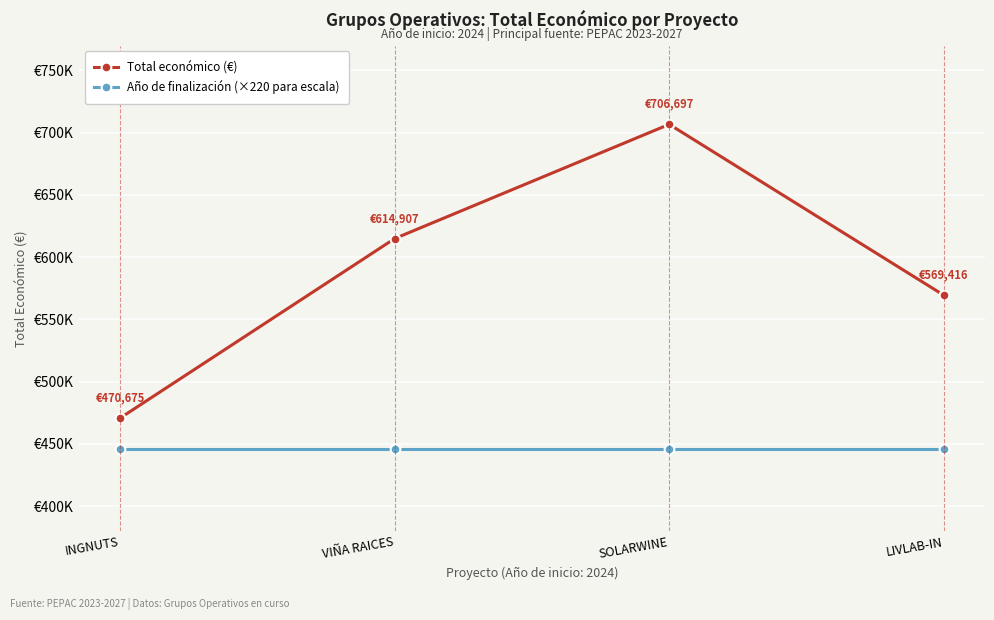

Between LIVLAB-IN and INGNUTS, which is larger?

LIVLAB-IN